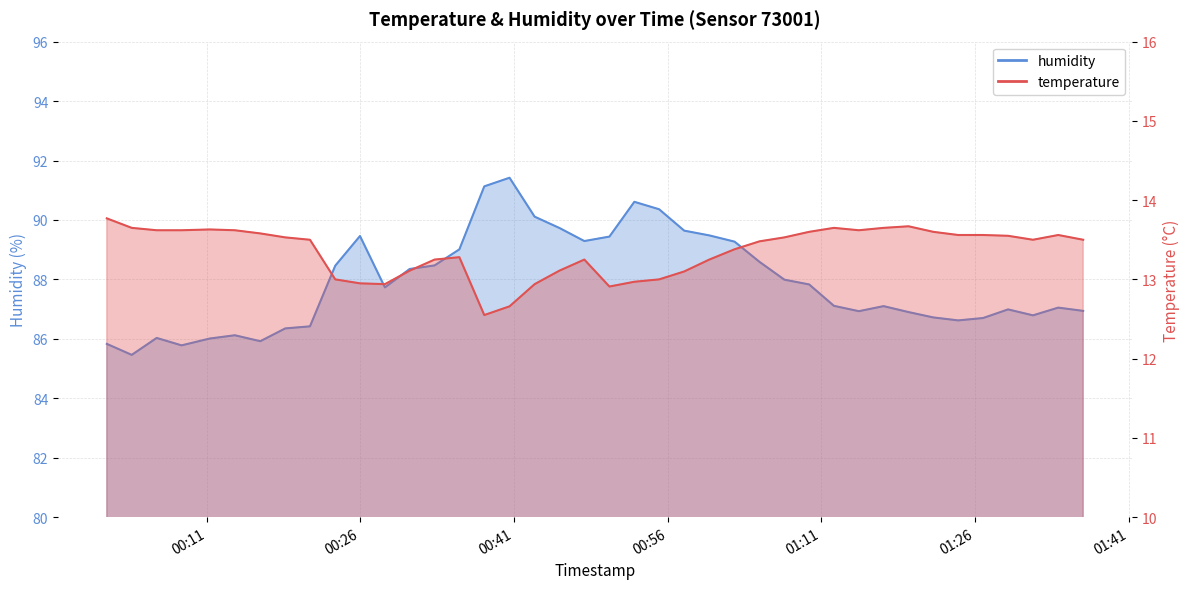

Is it true that humidity equals 155.8 at 2023-03-01T01:21:56?

False